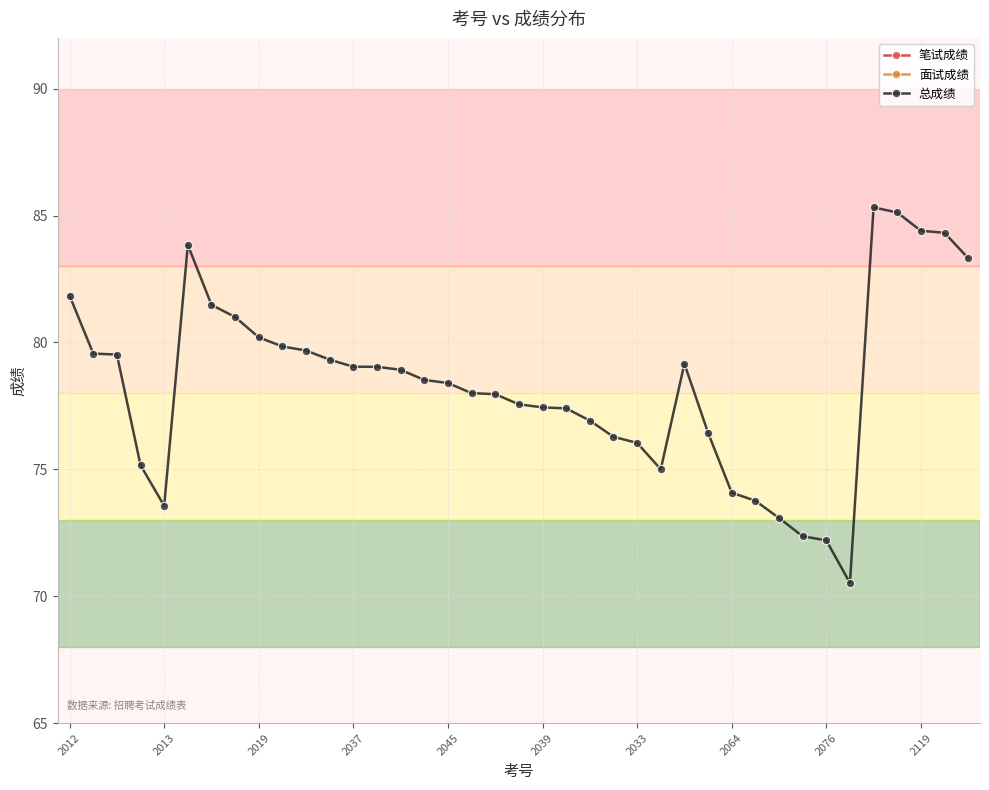

How many lines are shown in the chart?

3